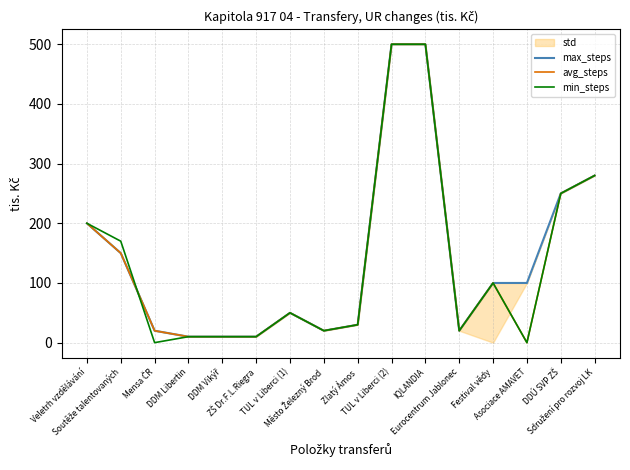

Reading right to left, transcribe all the data shown in this chart.

max_steps: Sdružení pro rozvoj LK=280	DDÚ SVP ZŠ=250	Asociace AMAVET=100	Festival vědy=100	Eurocentrum Jablonec=20	IQLANDIA=500	TUL v Liberci (2)=500	Zlatý Ámos=30	Město Železný Brod=20	TUL v Liberci (1)=50	ZŠ Dr.F.L.Riegra=10	DDM Vikýř=10	DDM Libertin=10	Mensa ČR=20	Soutěže talentovaných=150	Veletrh vzdělávání=200
avg_steps: Sdružení pro rozvoj LK=280	DDÚ SVP ZŠ=250	Asociace AMAVET=0	Festival vědy=100	Eurocentrum Jablonec=20	IQLANDIA=500	TUL v Liberci (2)=500	Zlatý Ámos=30	Město Železný Brod=20	TUL v Liberci (1)=50	ZŠ Dr.F.L.Riegra=10	DDM Vikýř=10	DDM Libertin=10	Mensa ČR=20	Soutěže talentovaných=150	Veletrh vzdělávání=200
min_steps: Sdružení pro rozvoj LK=280	DDÚ SVP ZŠ=250	Asociace AMAVET=0	Festival vědy=100	Eurocentrum Jablonec=20	IQLANDIA=500	TUL v Liberci (2)=500	Zlatý Ámos=30	Město Železný Brod=20	TUL v Liberci (1)=50	ZŠ Dr.F.L.Riegra=10	DDM Vikýř=10	DDM Libertin=10	Mensa ČR=0	Soutěže talentovaných=170	Veletrh vzdělávání=200